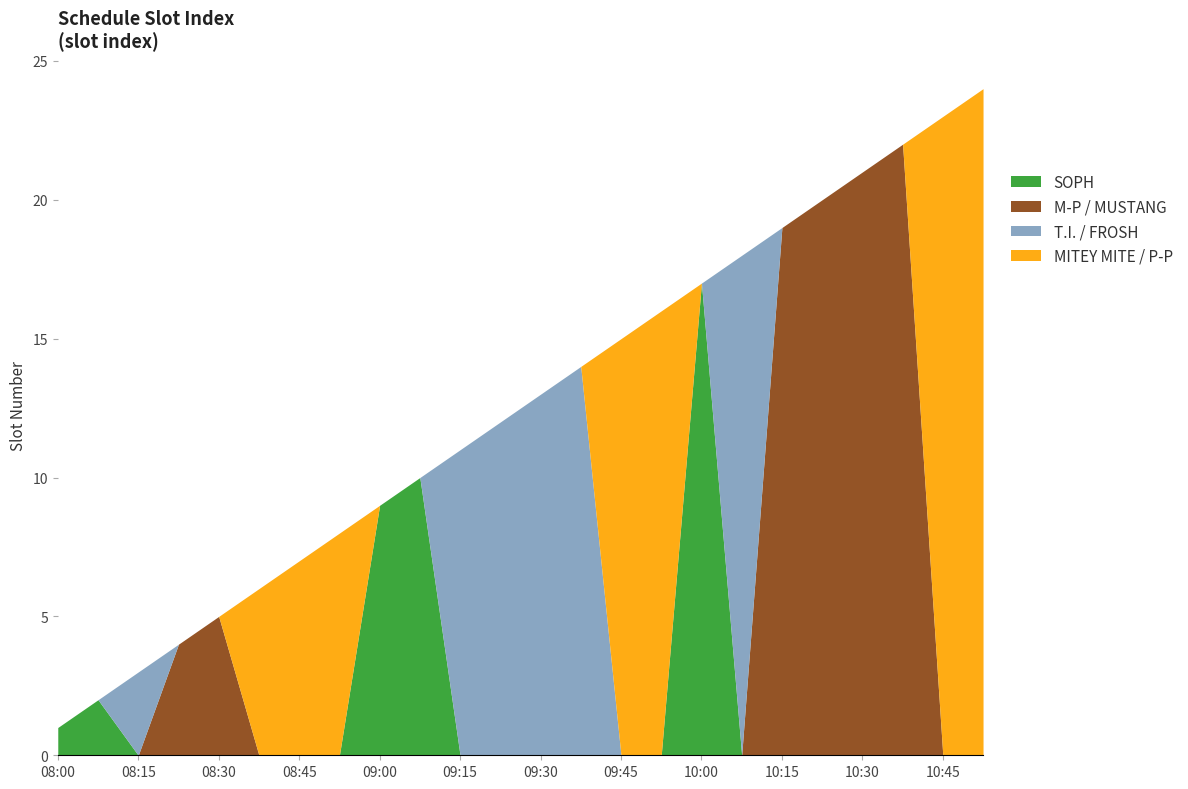

What is the difference between the highest and lowest values at 10:37?

22